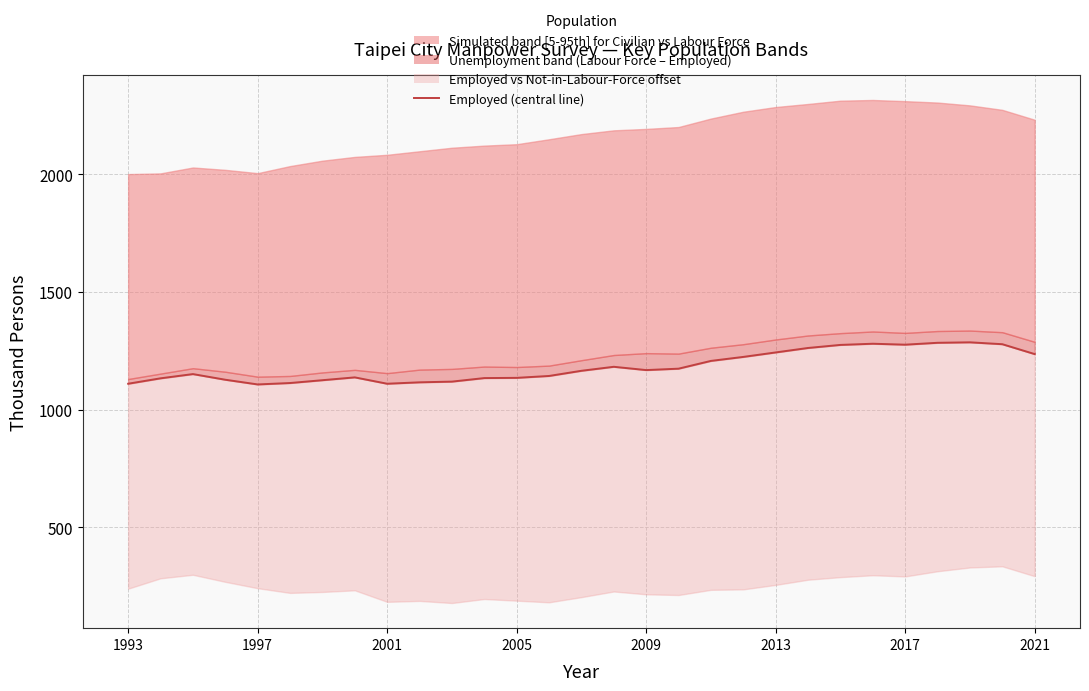

True or false: the data has more than 1 interior local peaks.

True